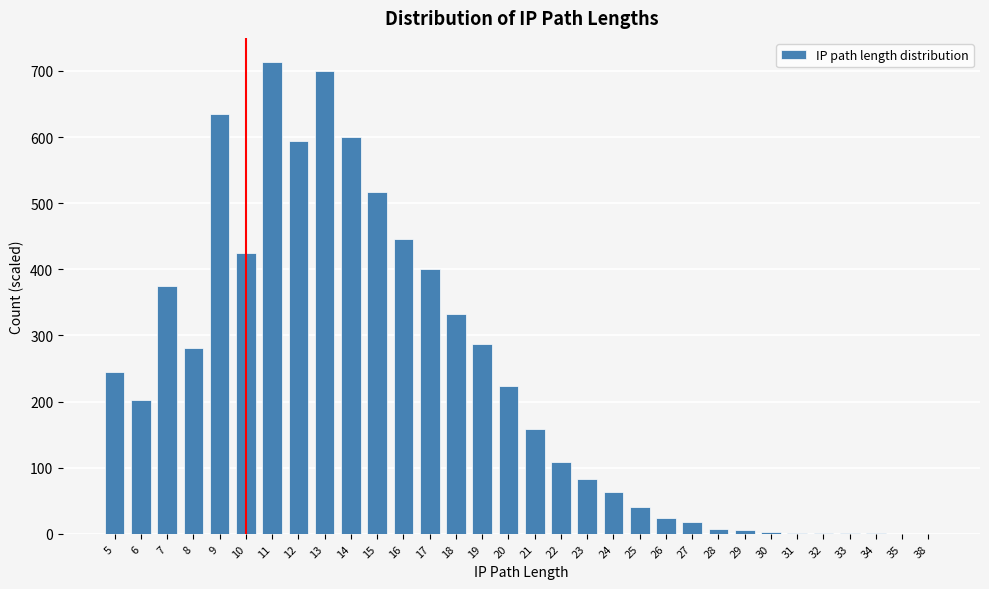

What is the sum of all values?

7500.0